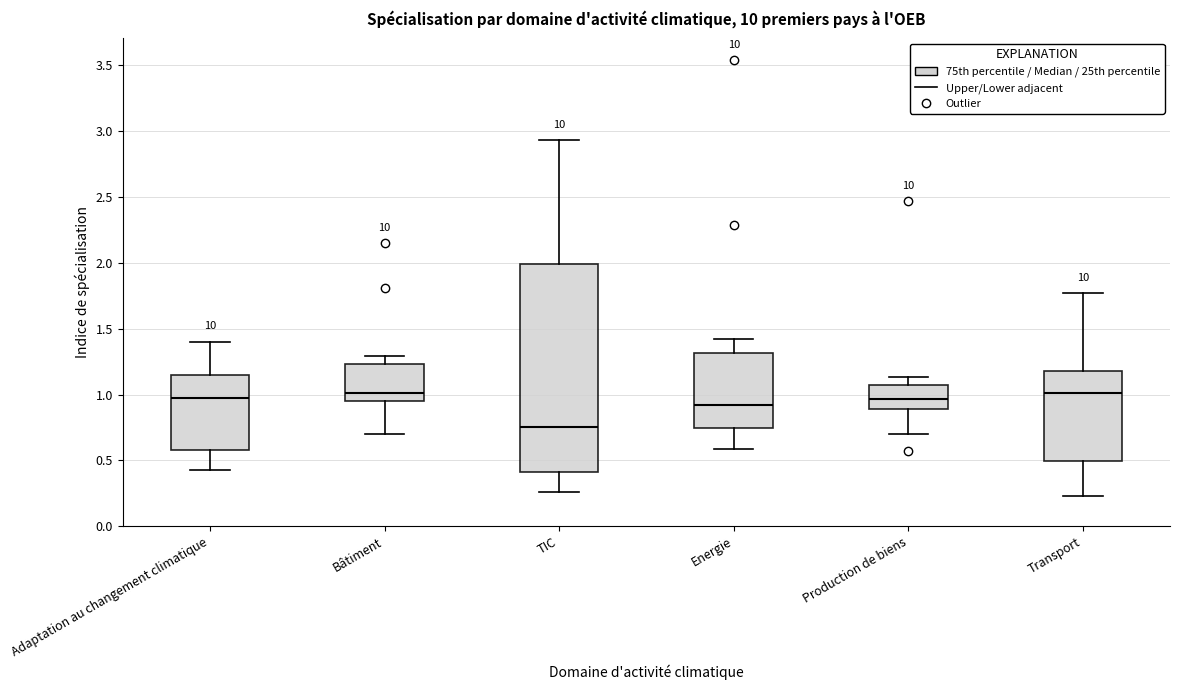

Reading left to right, read every box against the y-axis: the position of its median line, the range the box covers, and the ends of its whiskers. The values are not printed on the chart, so give them approximately, as read against the axis.

Adaptation au changement climatique: median 1.00, box 0.60 to 1.15, whiskers 0.45 to 1.40
Bâtiment: median 1.00, box 0.95 to 1.25, whiskers 0.70 to 1.30
TIC: median 0.75, box 0.40 to 2.00, whiskers 0.25 to 2.95
Energie: median 0.90, box 0.75 to 1.30, whiskers 0.60 to 1.40
Production de biens: median 0.95, box 0.90 to 1.10, whiskers 0.70 to 1.15
Transport: median 1.00, box 0.50 to 1.20, whiskers 0.25 to 1.75